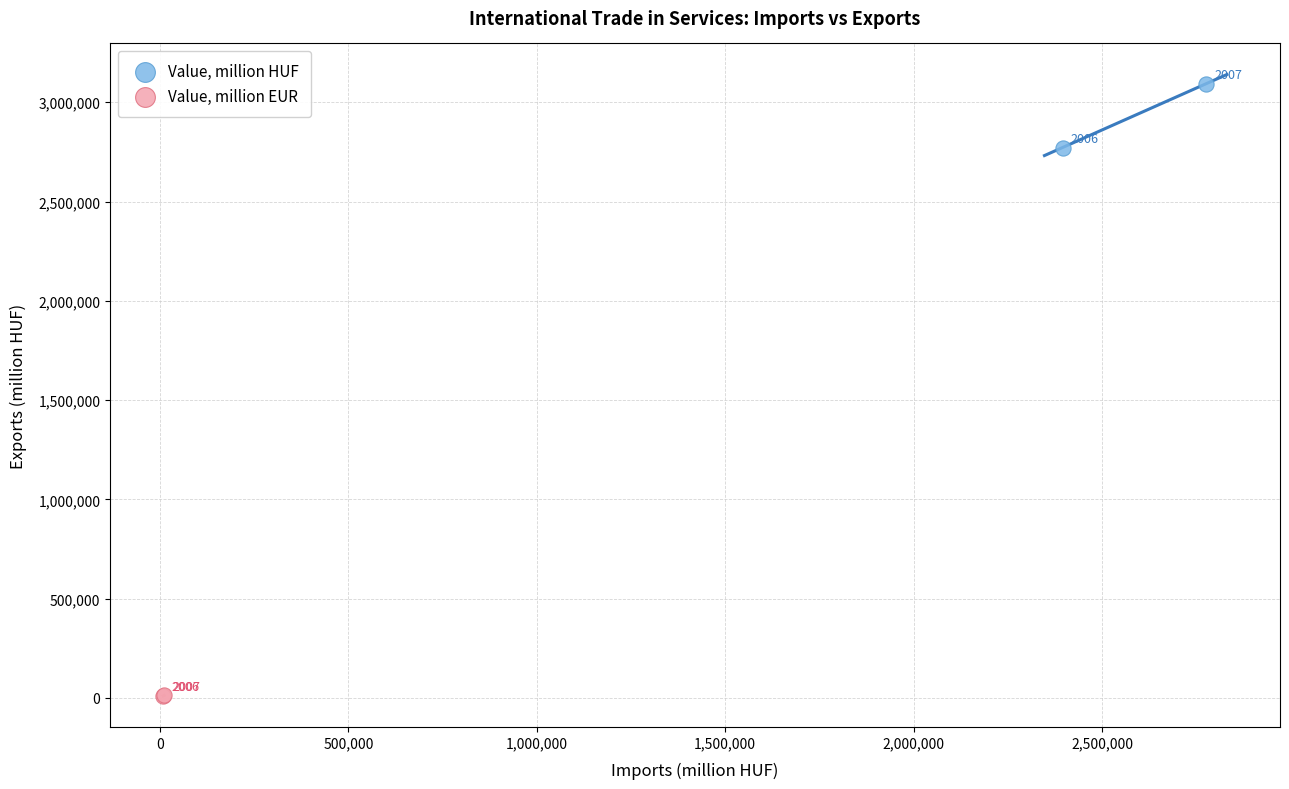

Which series reaches the maximum Y coordinate?

Value, million HUF